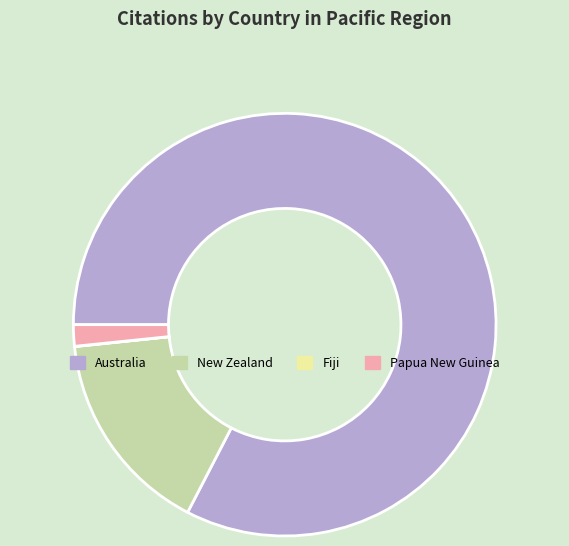

Does any single category account for the majority?

Yes